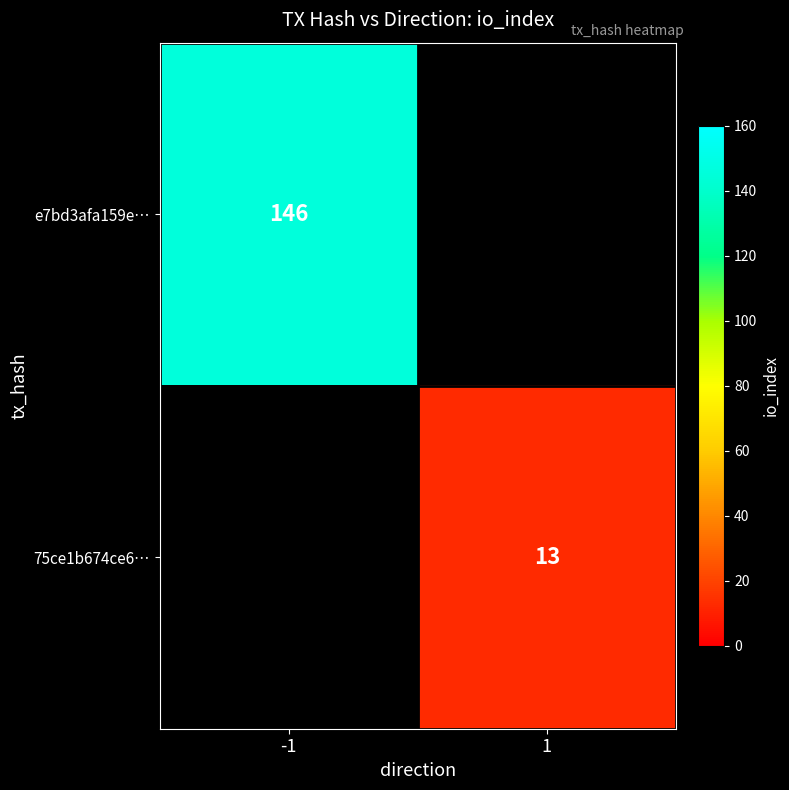

True or false: 75ce1b674ce6… has a value of 17.3 at 1.

False